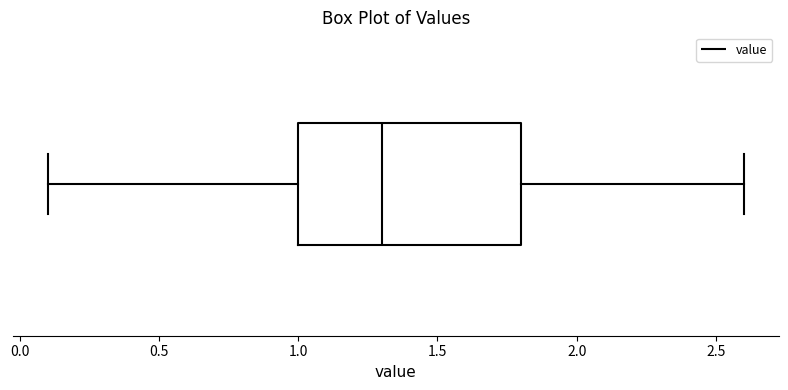

Where does the right whisker of the box end on the x-axis? The values are not printed on the chart, so give them approximately, as read against the axis.

2.6